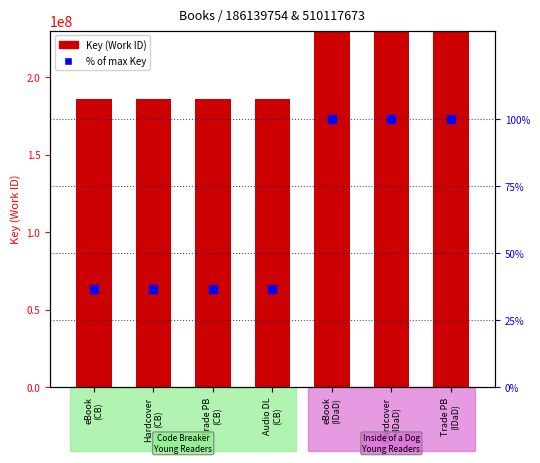

What is the total value across all series at eBook
(CB)?

186139790.5